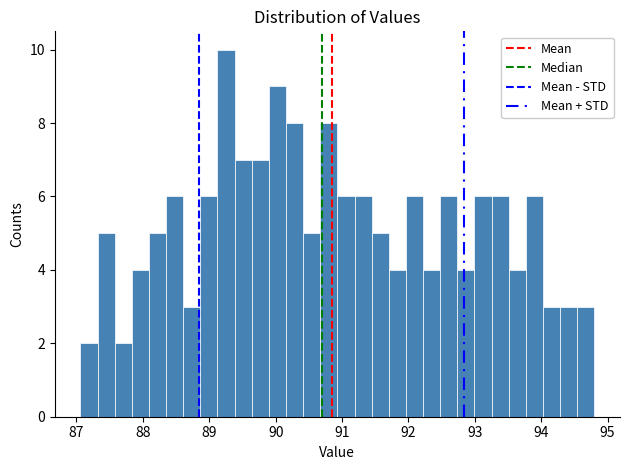

Around what value on the x-axis is the tallest bar? Give the approximate position of its centre, as read against the axis.

89.3